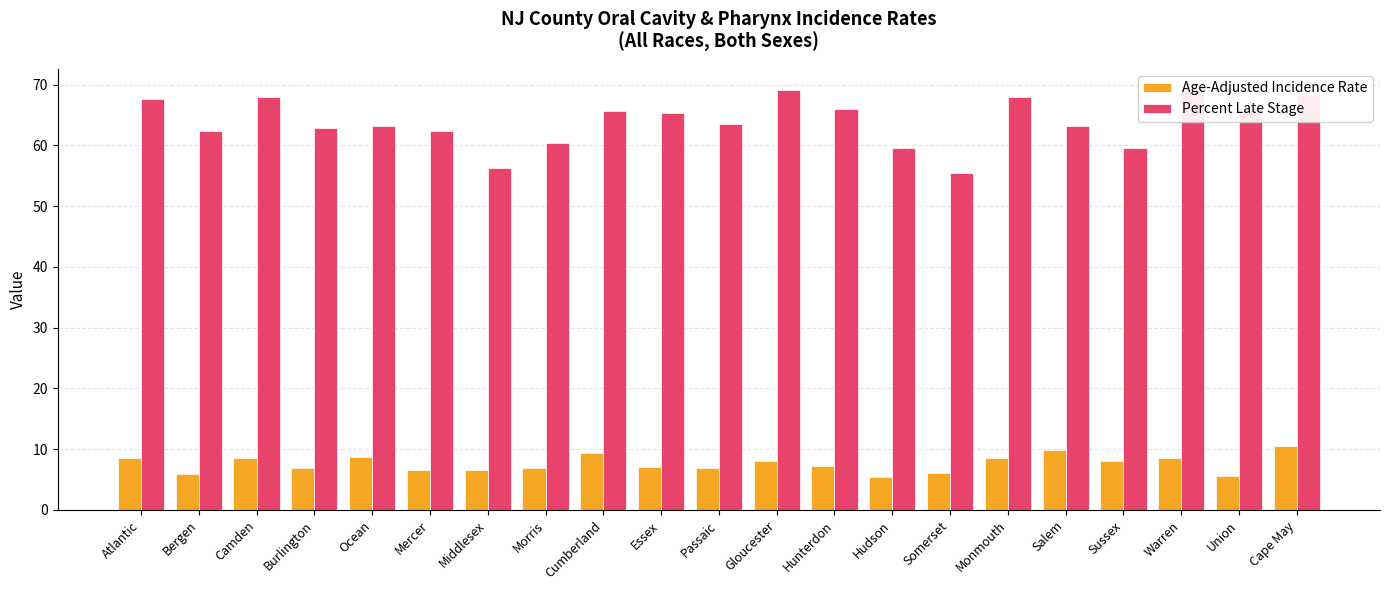

The value of Percent Late Stage at Cumberland is 113.2. True or false?

False